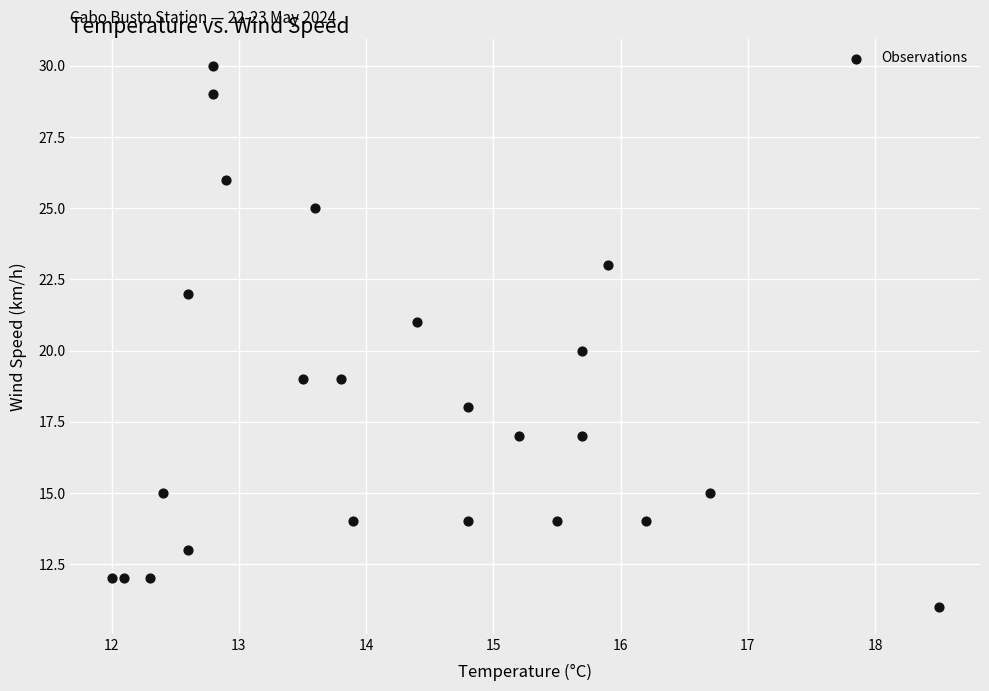

What is the range of Y values (max minus min)?

19